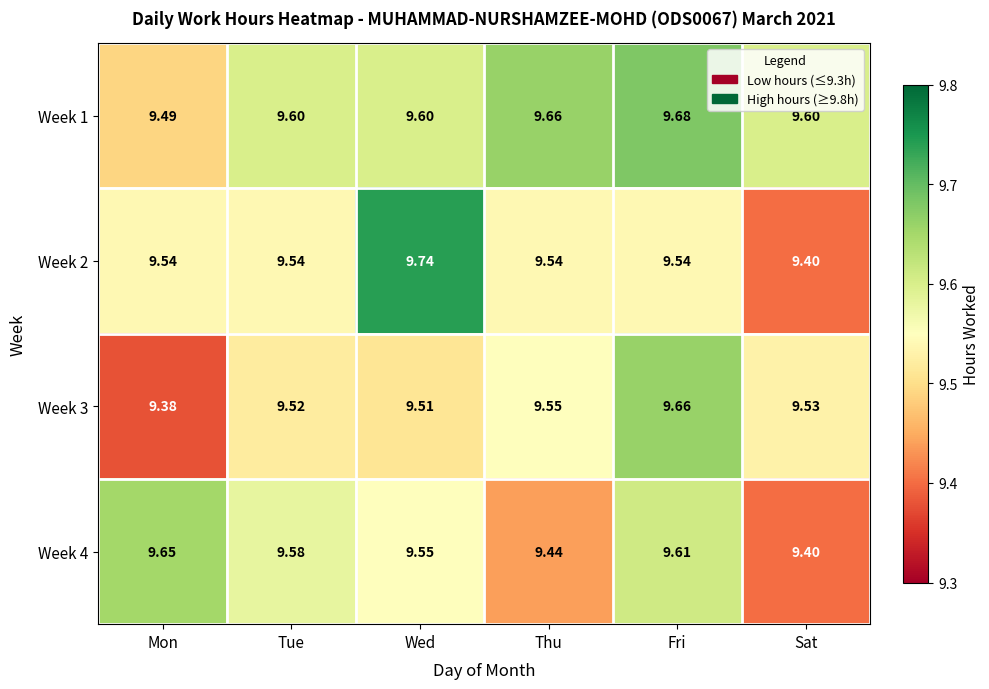

Is the value of Week 4 at Mon greater than the value of Week 3 at Mon?

Yes